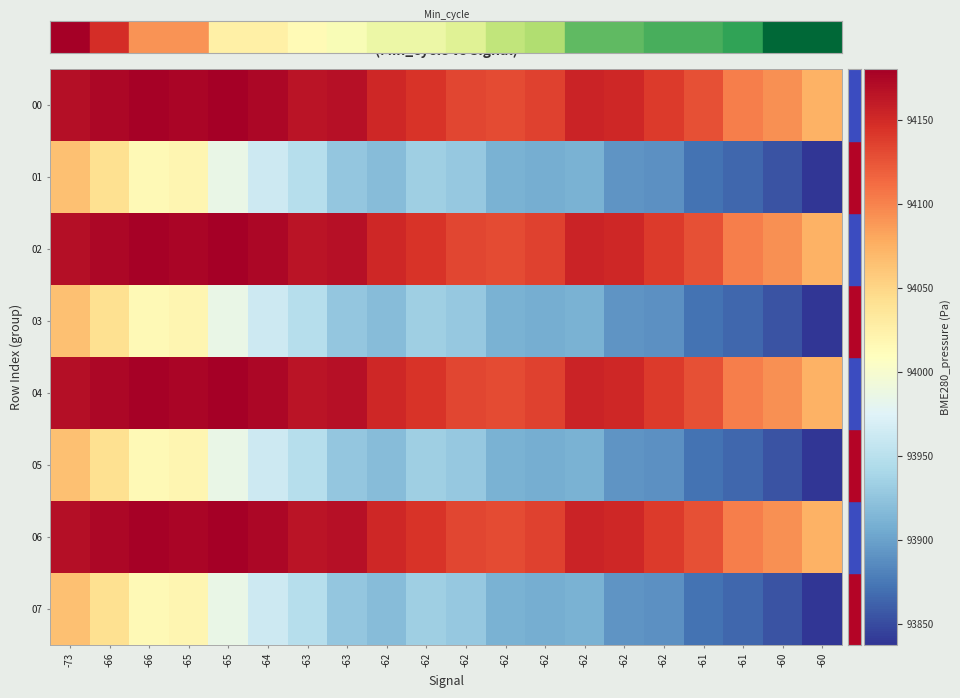

Rank the series at -62 from highest to lowest value.

00, 02, 04, 06, 01, 03, 05, 07